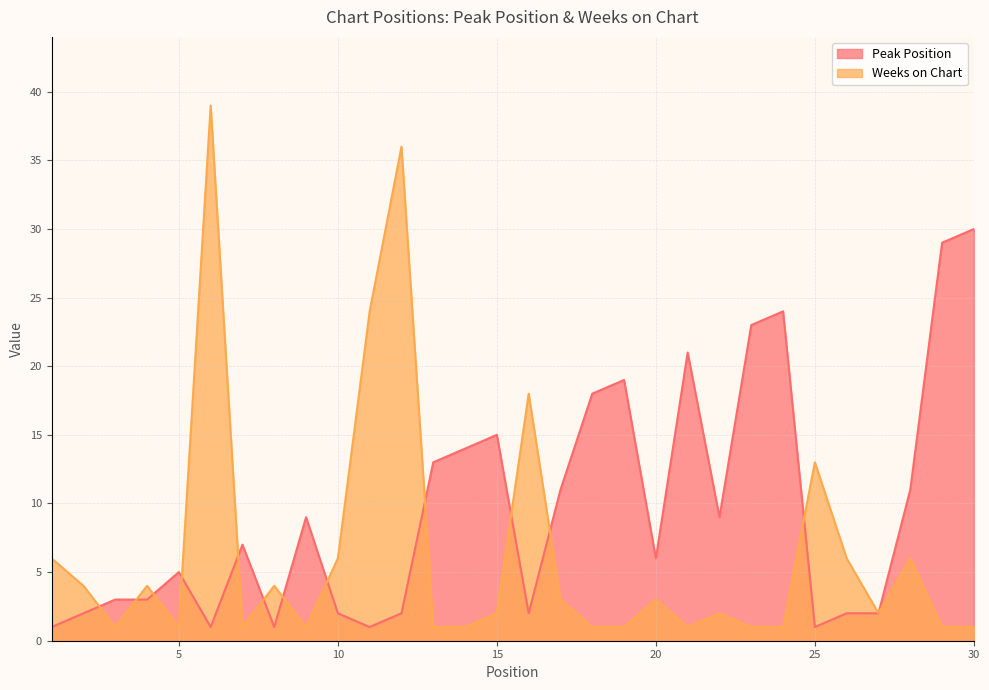

Which series has the widest spread of values?

Weeks on Chart